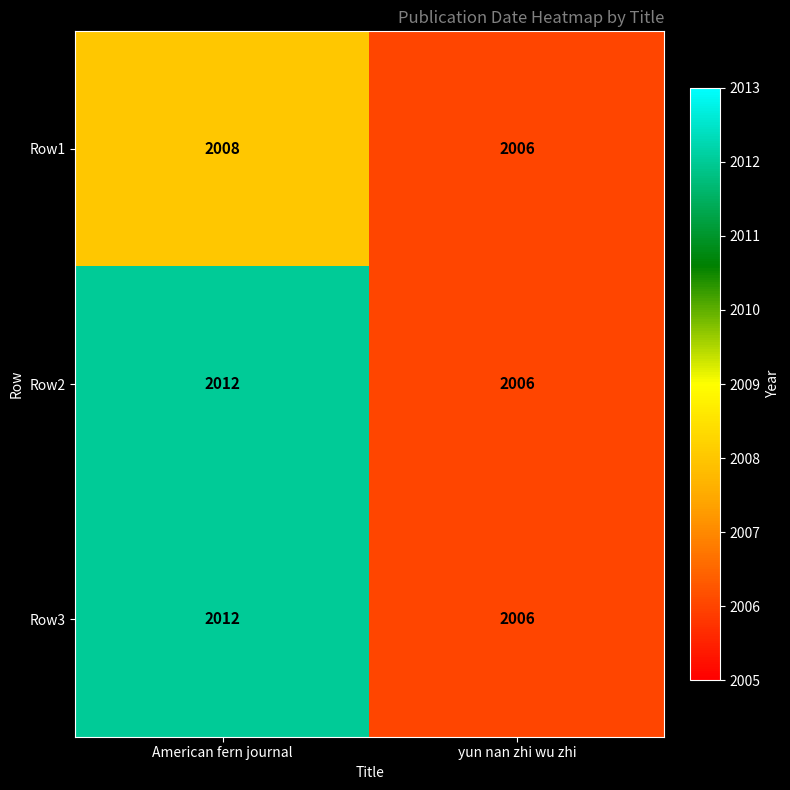

What is the spread (max minus min) of values at American fern journal?

4